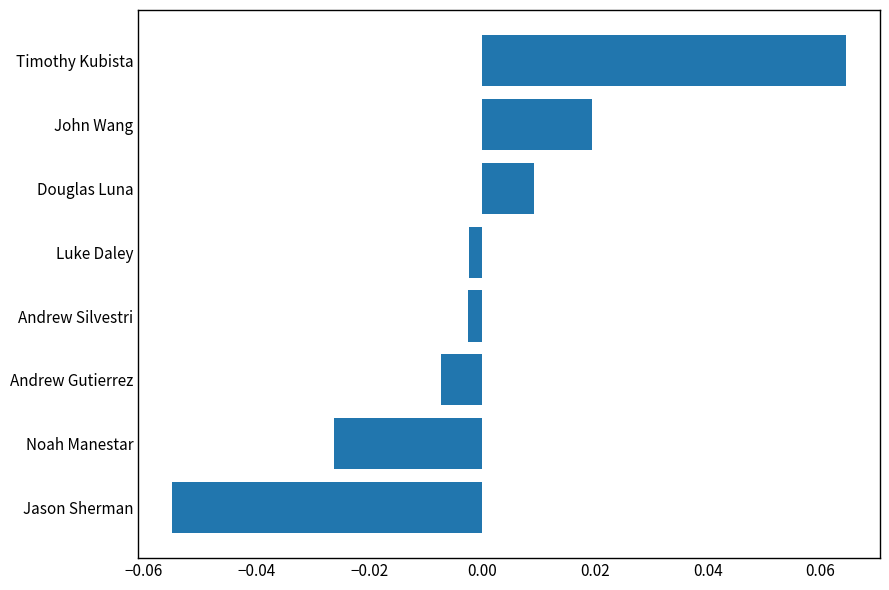

Which label corresponds to the largest value in the chart?

Timothy Kubista